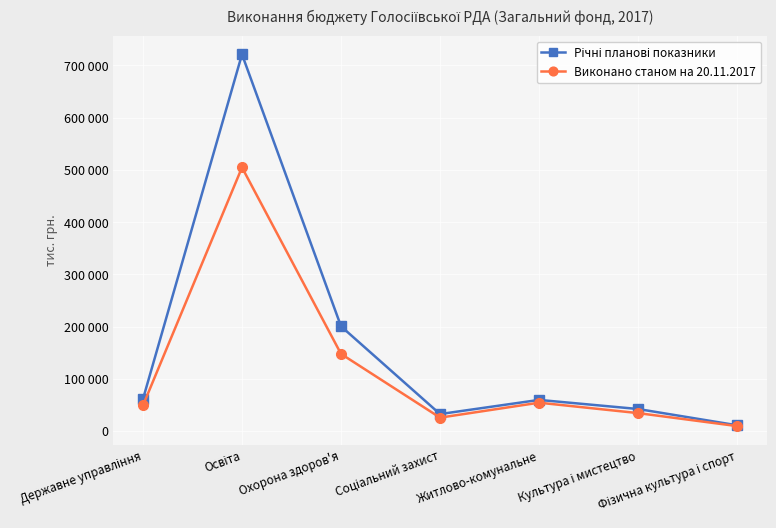

At which category does Річні планові показники reach its first local peak?

Освіта